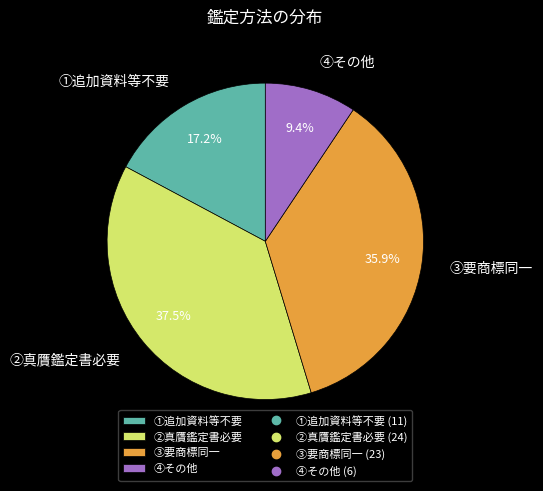

To the nearest percent, what is the difference between the largest and smallest slice percentages?

28%